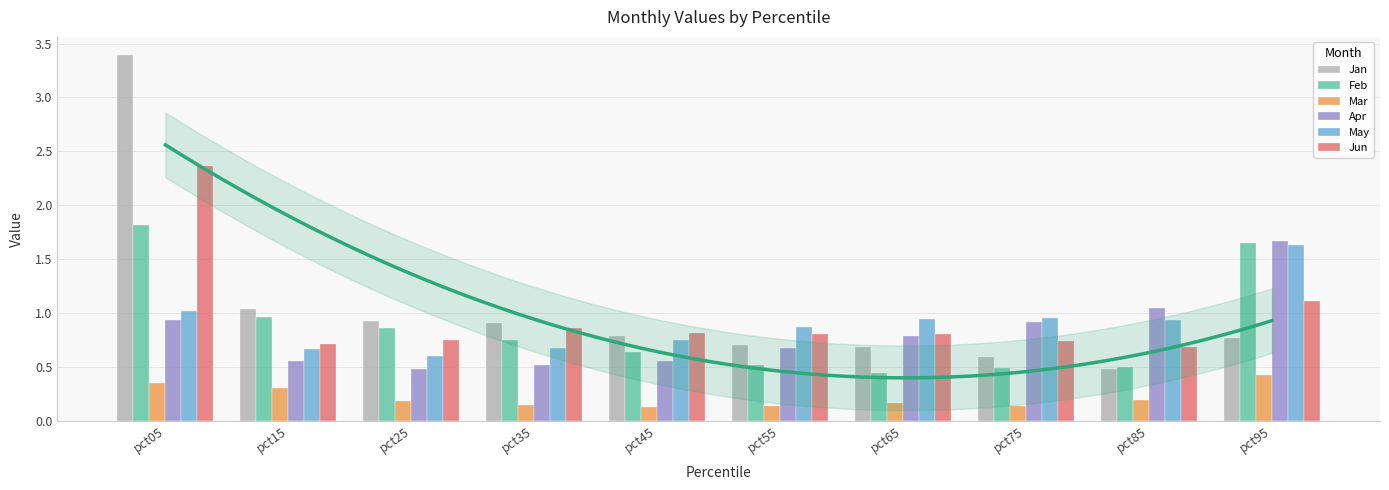

What is the value of the Mar bar at the 1st from the left?

0.3